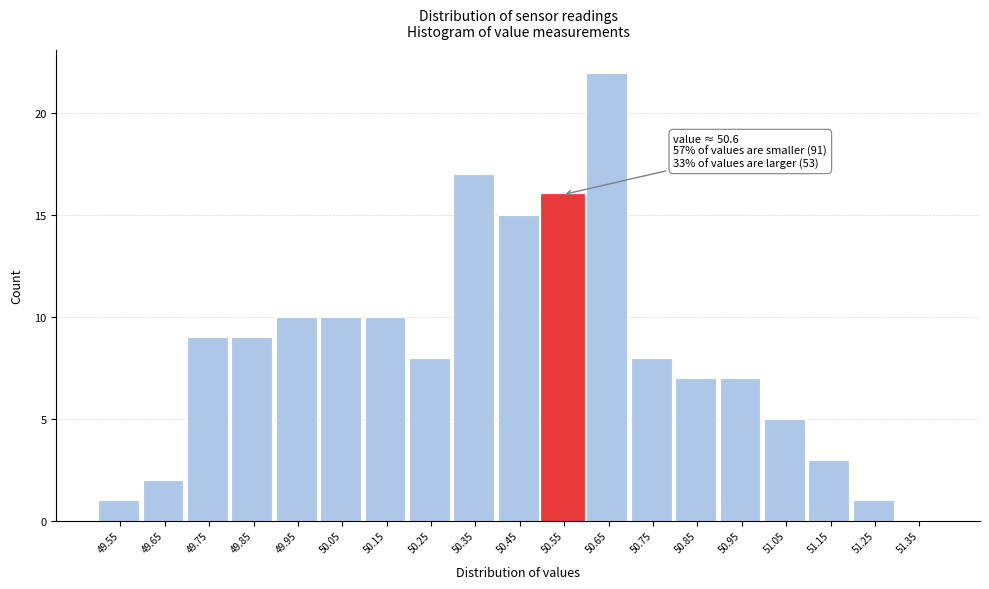

Reading left to right, transcribe all the data shown in this chart.

49.55=1	49.65=2	49.75=9	49.85=9	49.95=10	50.05=10	50.15=10	50.25=8	50.35=17	50.45=15	50.55=16	50.65=22	50.75=8	50.85=7	50.95=7	51.05=5	51.15=3	51.25=1	51.35=0